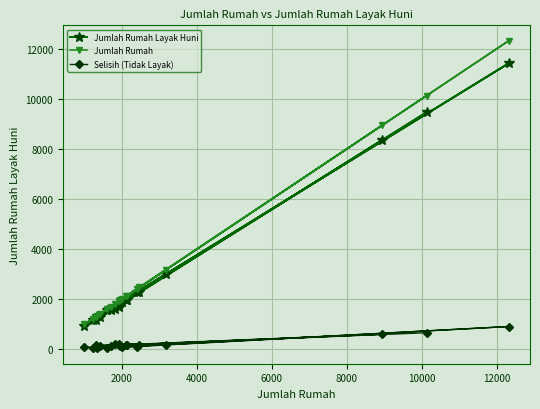

Rank the series by their maximum value, from highest to lowest.

Jumlah Rumah, Jumlah Rumah Layak Huni, Selisih (Tidak Layak)